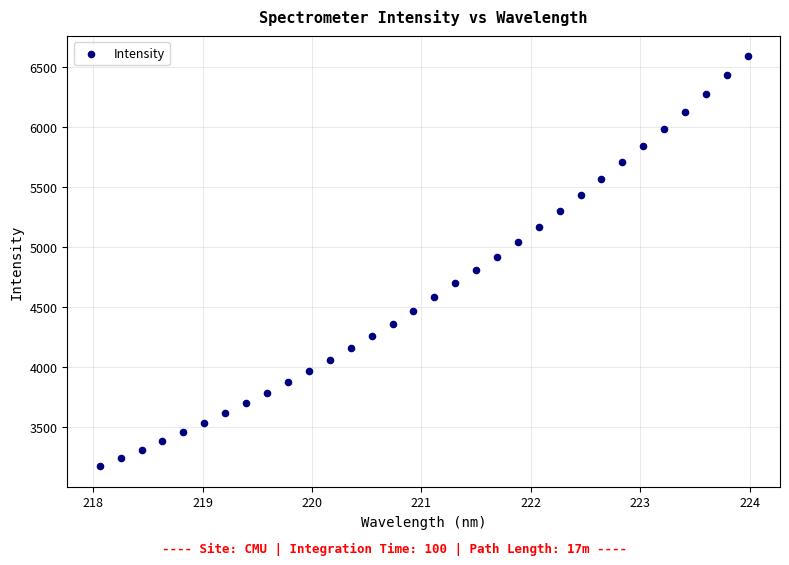

What is the range of Y values (max minus min)?

3416.1